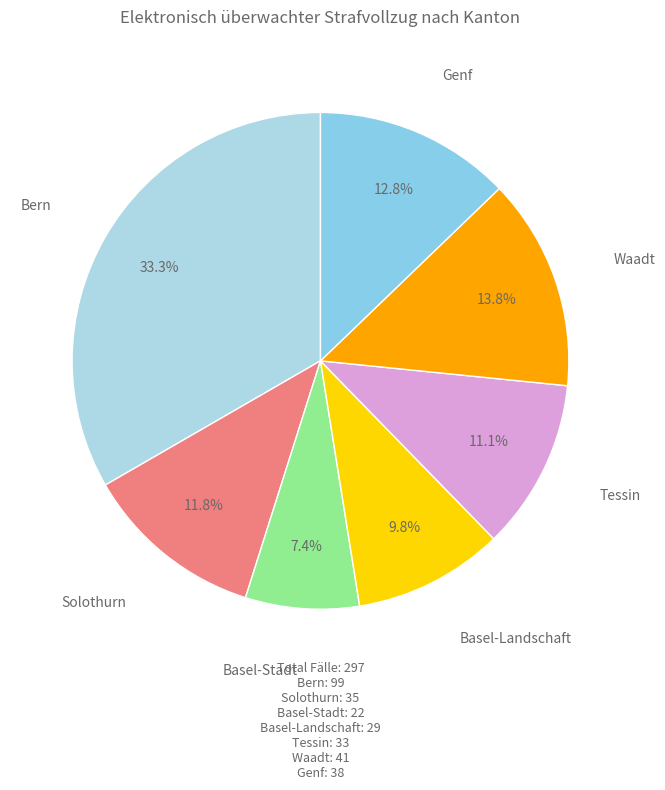

Count the number of slices in the pie.

7